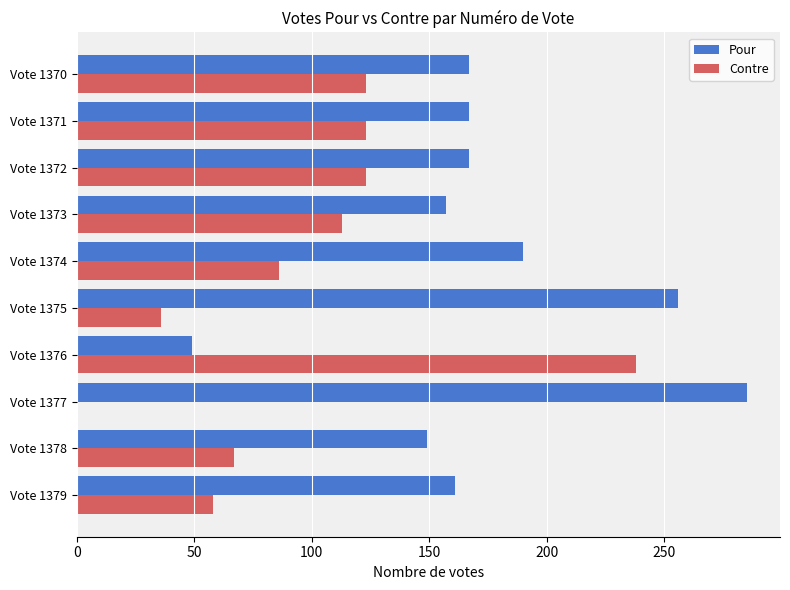

What is the sum of the Contre values at Vote 1371 and Vote 1378?

190